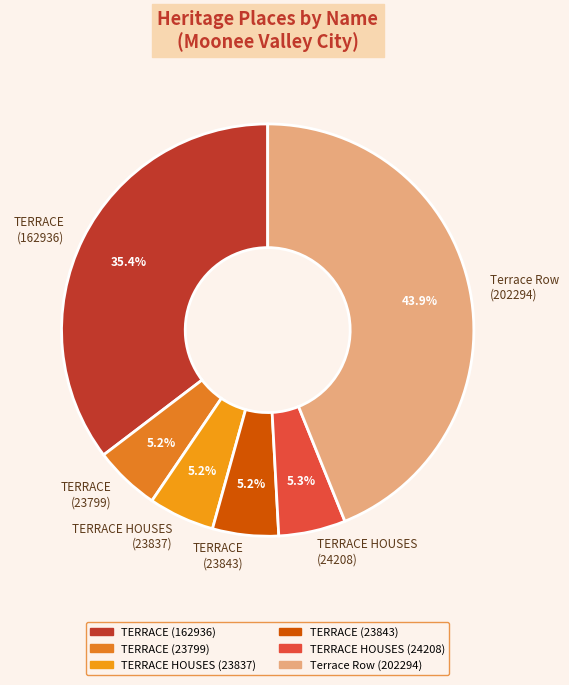

Is there any slice that represents more than half of the pie?

No